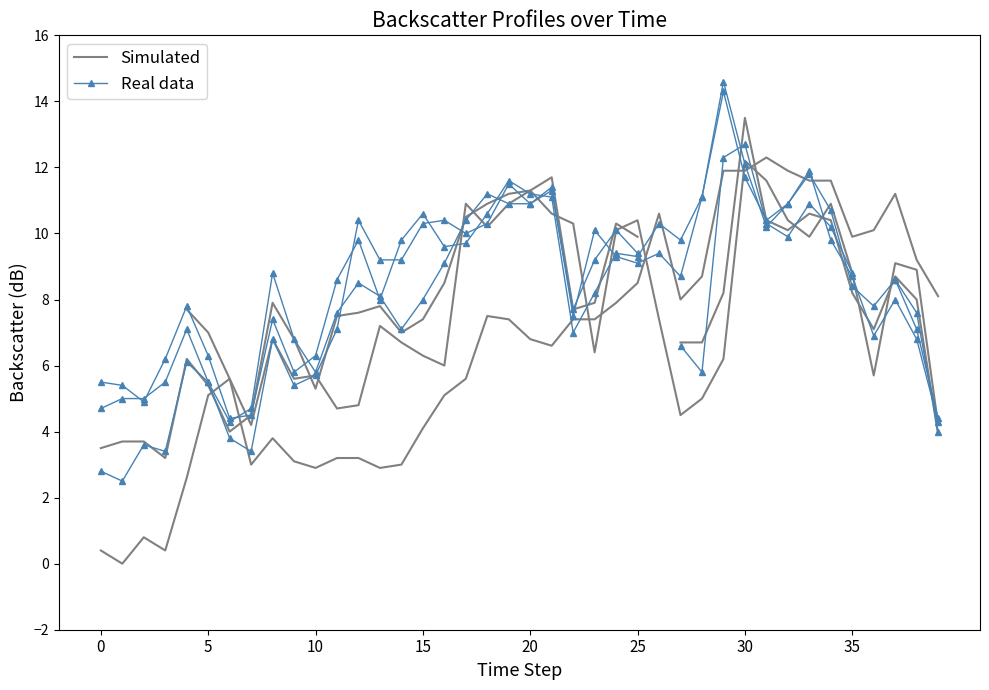

What are all the series names shown in the legend?

Simulated, Real data